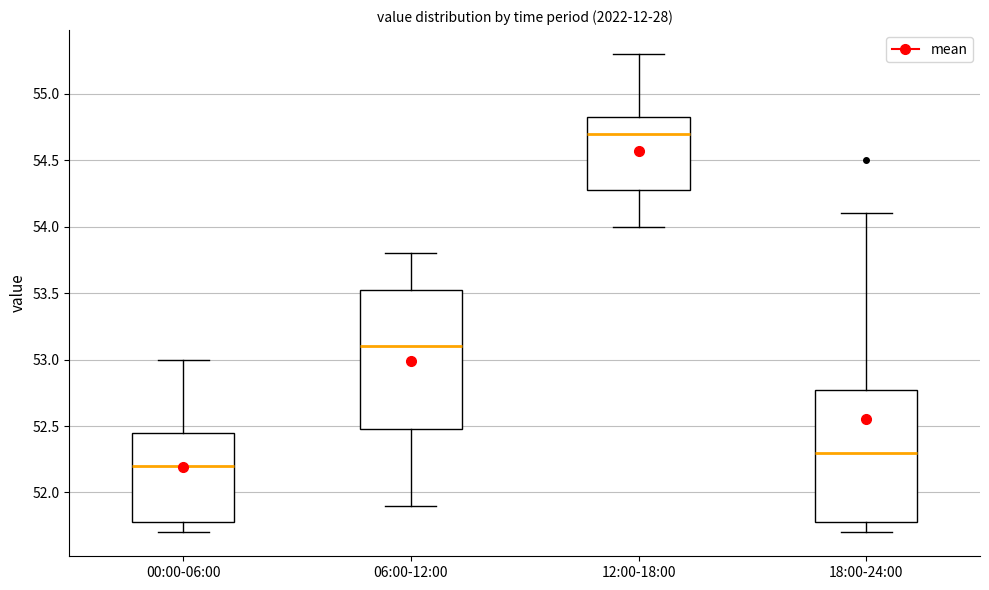

Reading left to right, read every box against the y-axis: the position of its median line, the range the box covers, and the ends of its whiskers. The values are not printed on the chart, so give them approximately, as read against the axis.

00:00-06:00: median 52.20, box 51.80 to 52.45, whiskers 51.70 to 53.00
06:00-12:00: median 53.10, box 52.50 to 53.55, whiskers 51.90 to 53.80
12:00-18:00: median 54.70, box 54.30 to 54.85, whiskers 54.00 to 55.30
18:00-24:00: median 52.30, box 51.80 to 52.80, whiskers 51.70 to 54.10